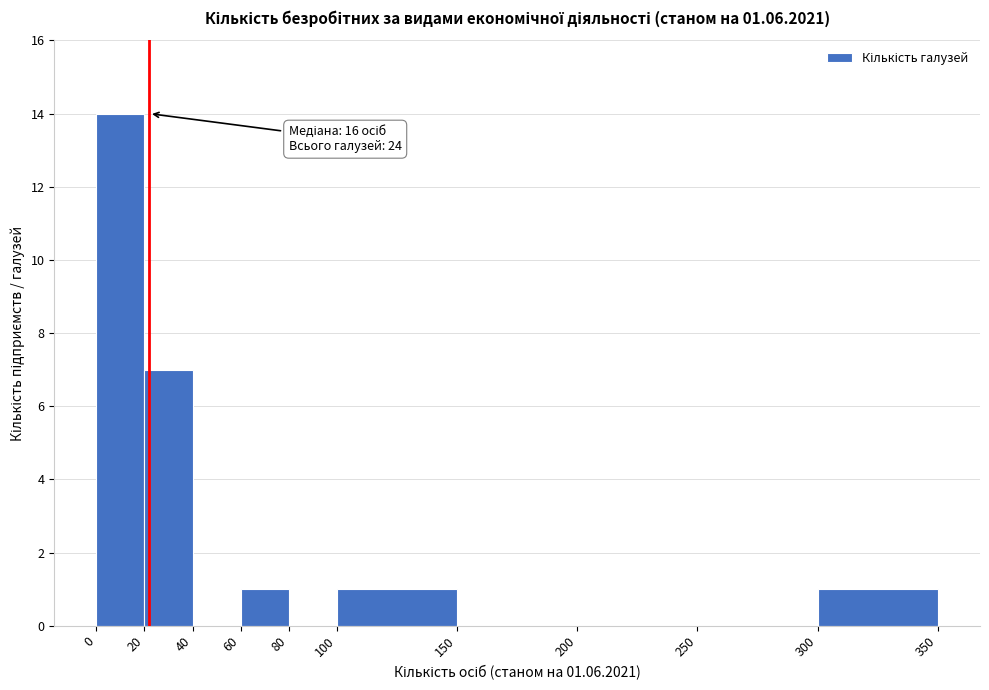

Which range on the x-axis has the tallest bar?

0 to 20